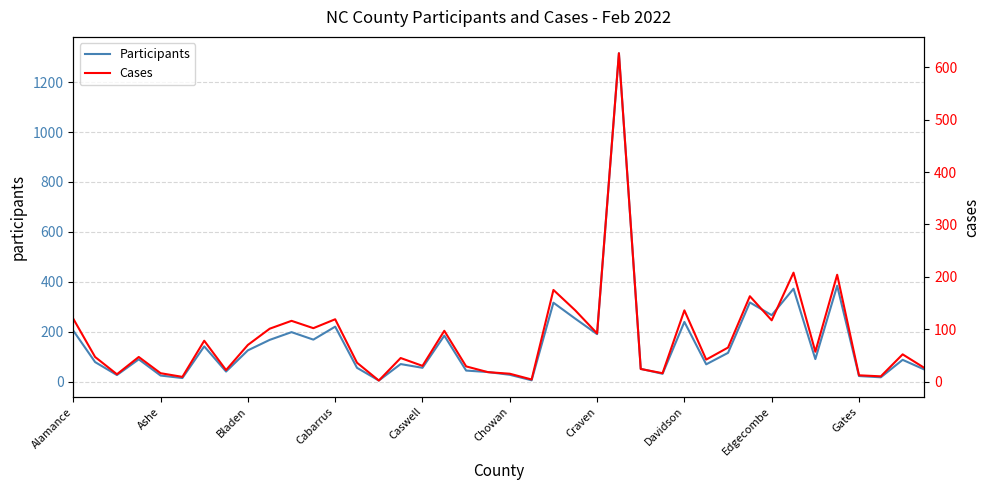

Which has a higher value, 26 or 13?

13